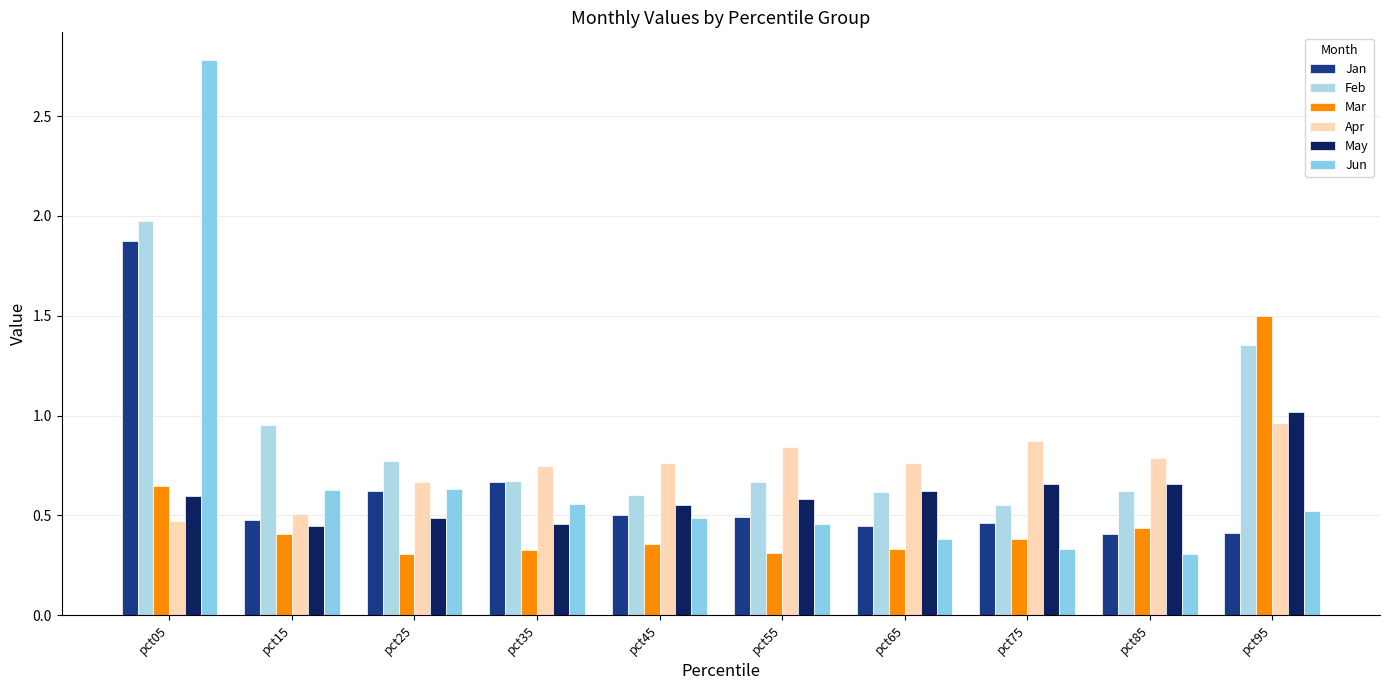

The May series shows 0.9 at pct75. True or false?

False